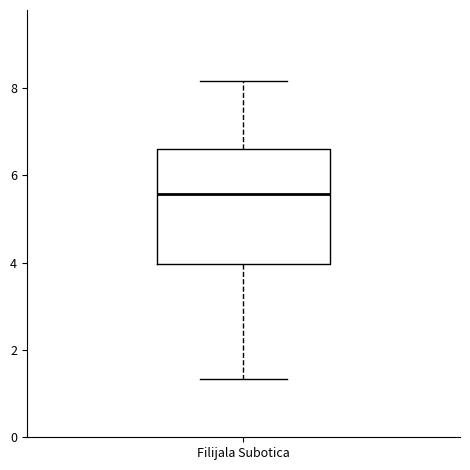

Read this box plot against the y-axis: the position of the median line, the range covered by the box, and the ends of both whiskers. The values are not printed on the chart, so give them approximately, as read against the axis.

median 5.6, box 4.0 to 6.6, whiskers 1.4 to 8.2